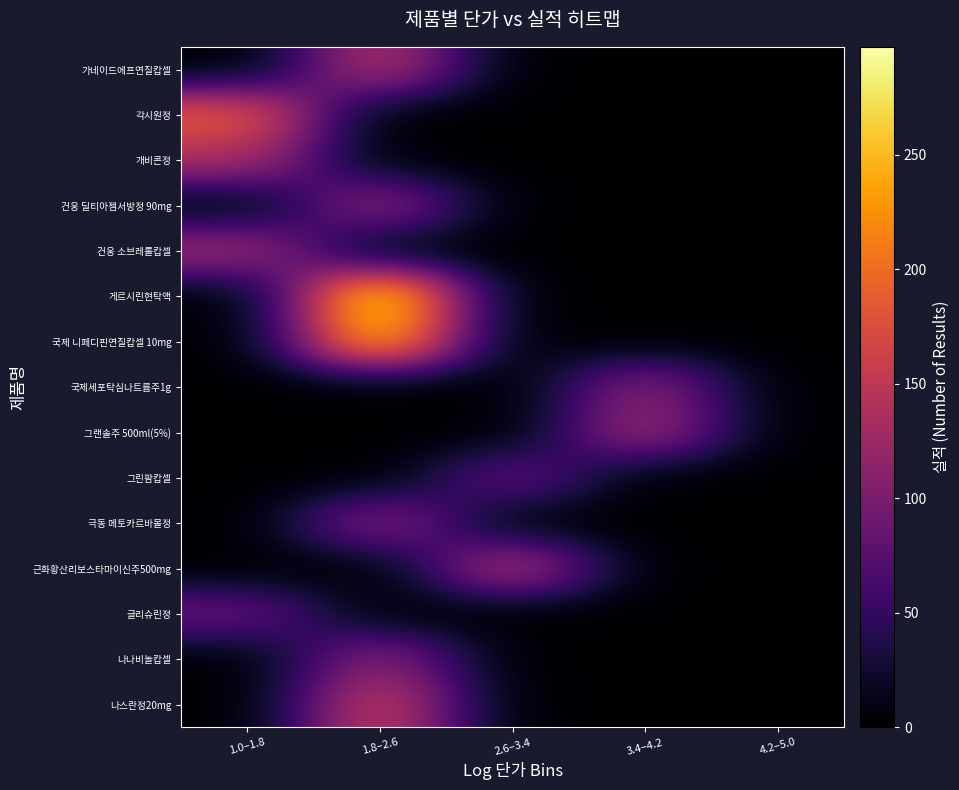

Which series has the largest range (max minus min)?

게르시린현탁액